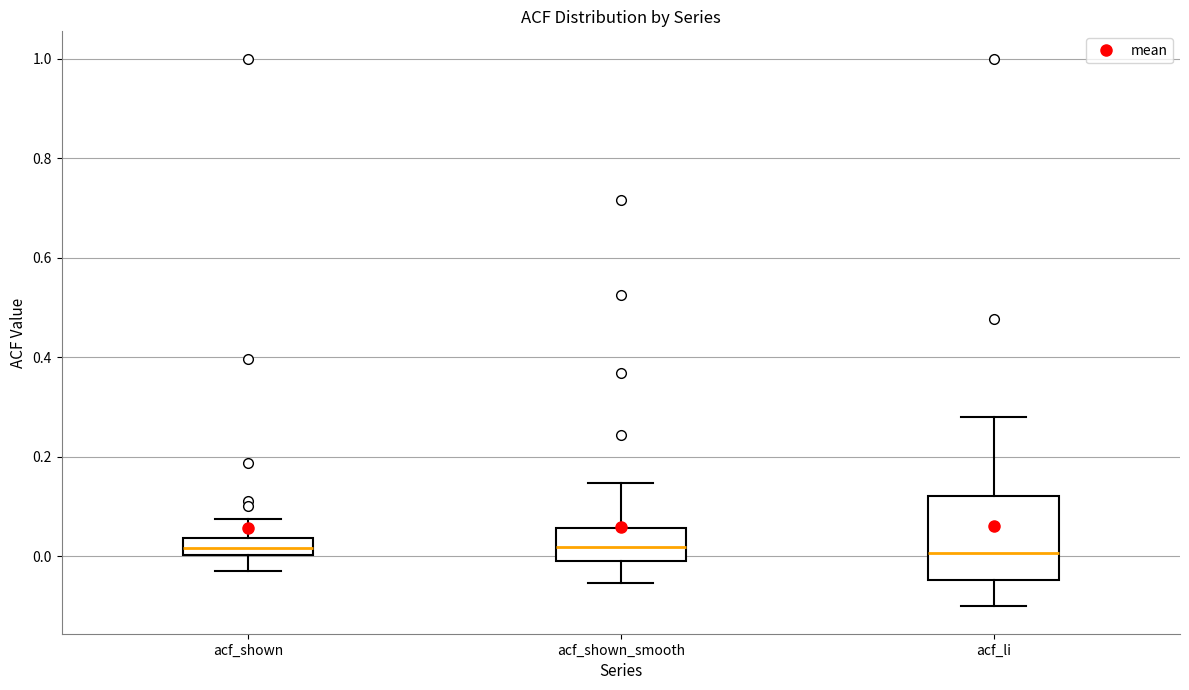

Reading left to right, transcribe this box plot: for each box, give where its median line is, the range the box spans, and where its two whiskers end, as read against the y-axis. The values are not printed on the chart, so give them approximately, as read against the axis.

acf_shown: median 0.02, box 0.00 to 0.04, whiskers -0.02 to 0.08
acf_shown_smooth: median 0.02, box 0.00 to 0.06, whiskers -0.06 to 0.14
acf_li: median 0.00, box -0.04 to 0.12, whiskers -0.10 to 0.28